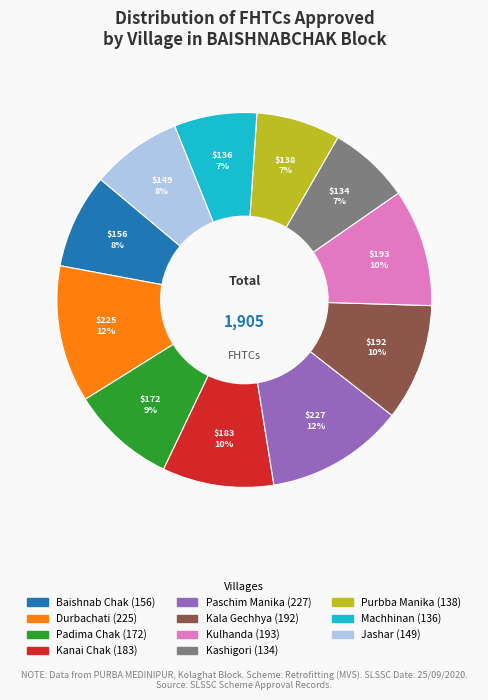

Is there any slice that represents more than half of the pie?

No